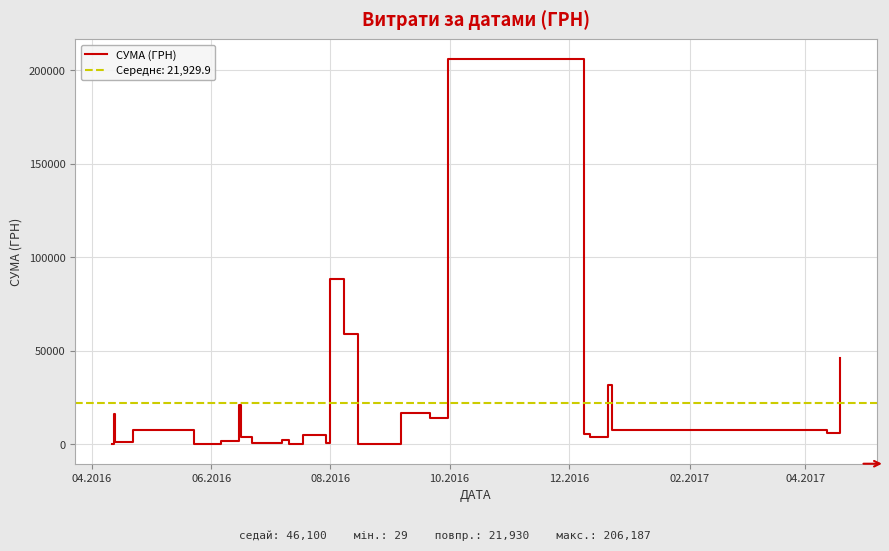

Is this an area chart (filled region under the line)?

No